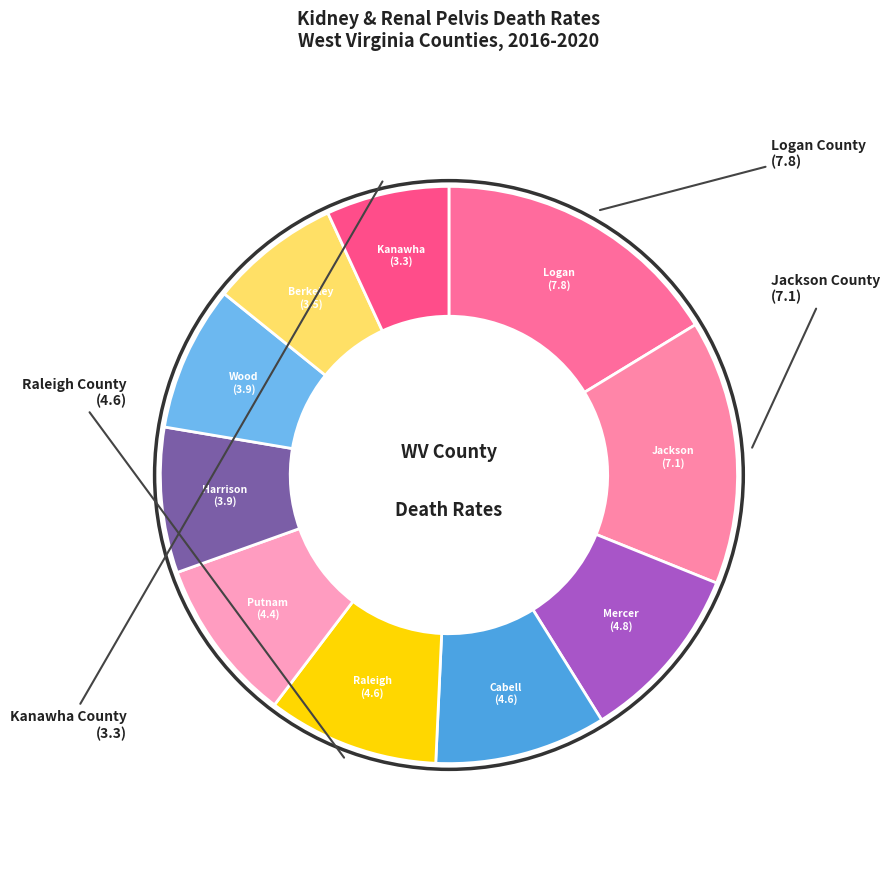

To the nearest percent, what is the difference between the largest and smallest slice percentages?

9%